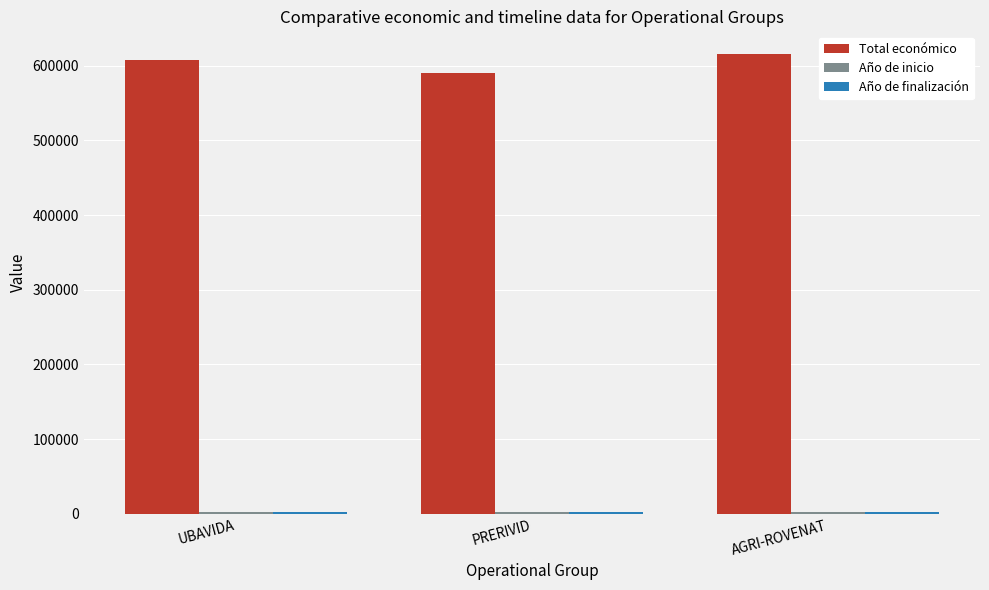

What is the sum of all Total económico values?

1812448